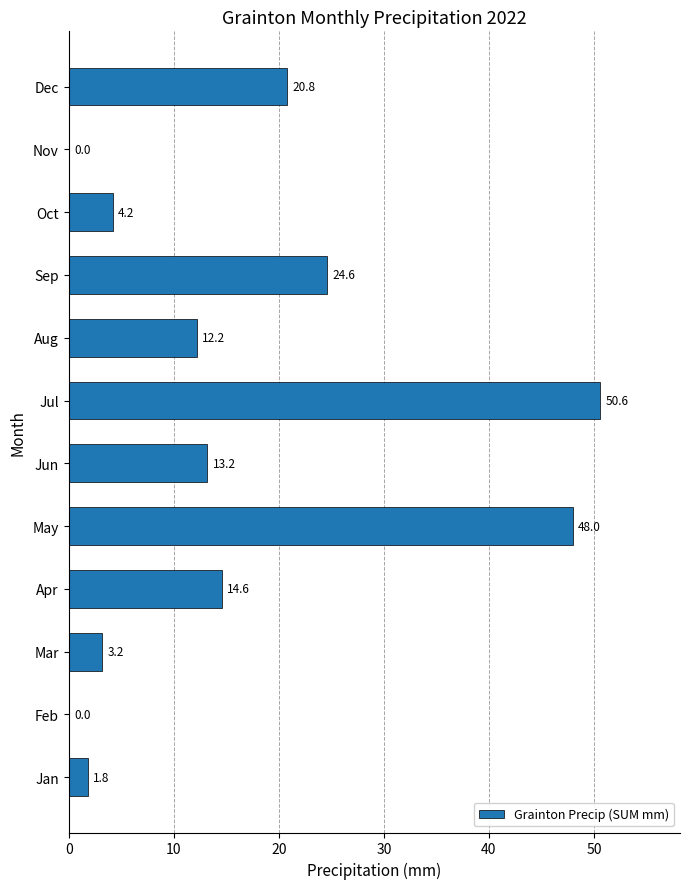

How many categories are shown in the chart?

12